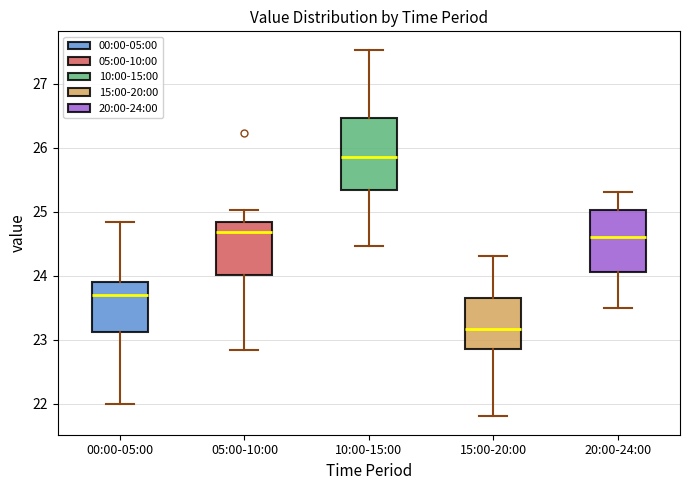

Which box has the highest median line?

10:00-15:00